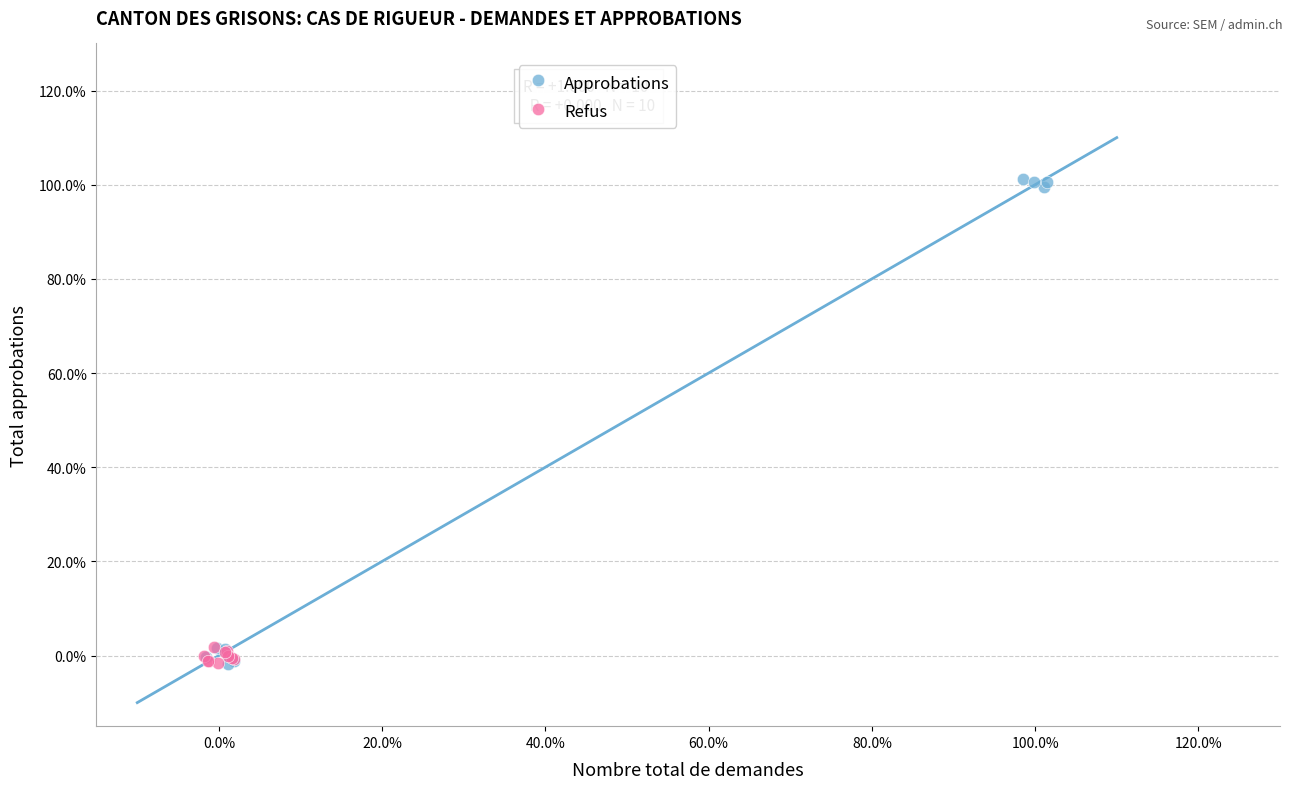

What are all the series names shown in the legend?

Approbations, Refus